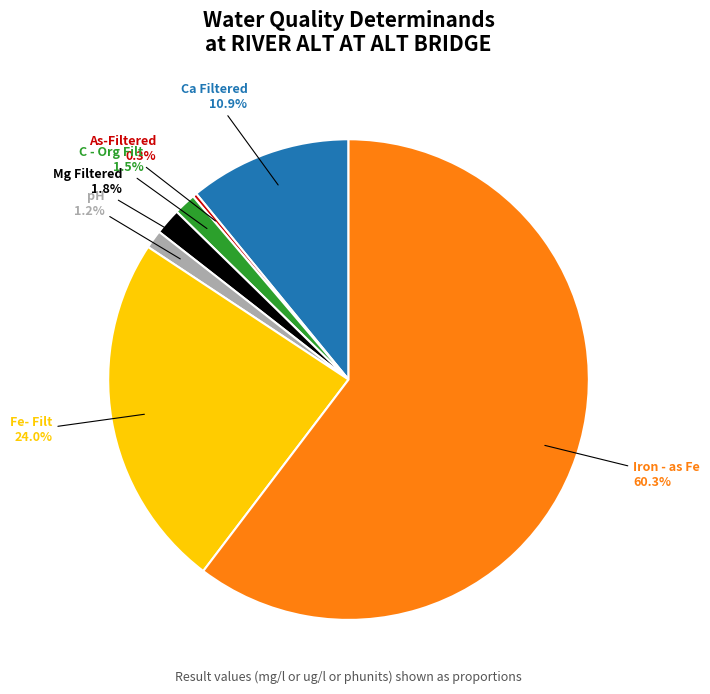

To the nearest percent, what is the average slice percentage?

14%